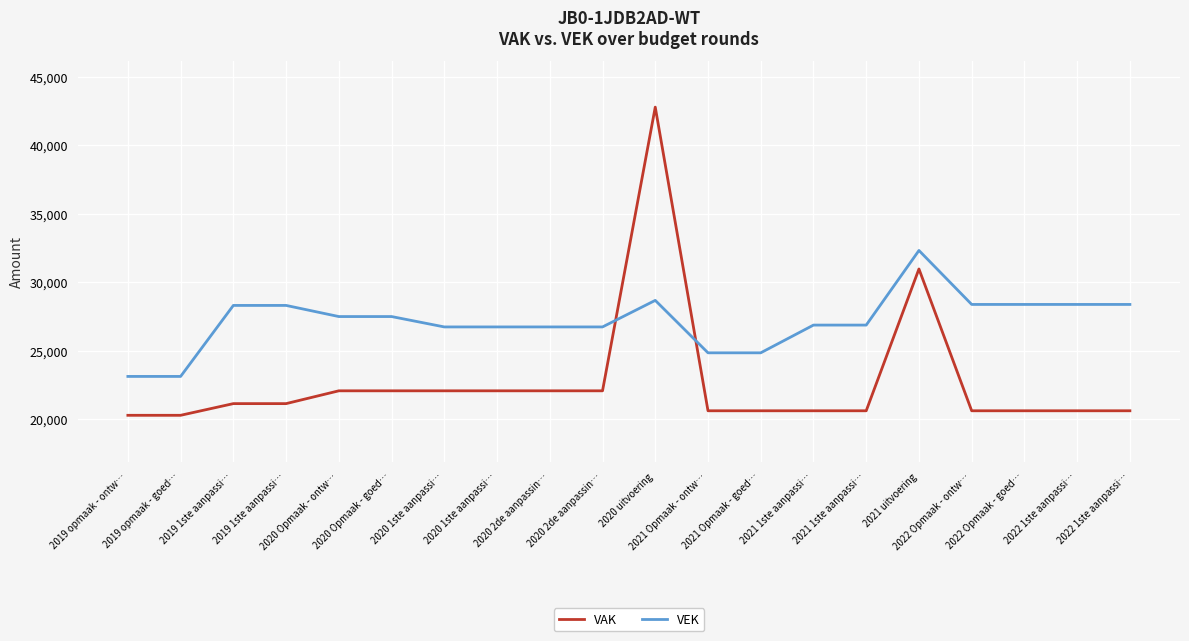

What is the sum of the VEK values at 2020 Opmaak - goed… and 2019 1ste aanpassi…?

55792